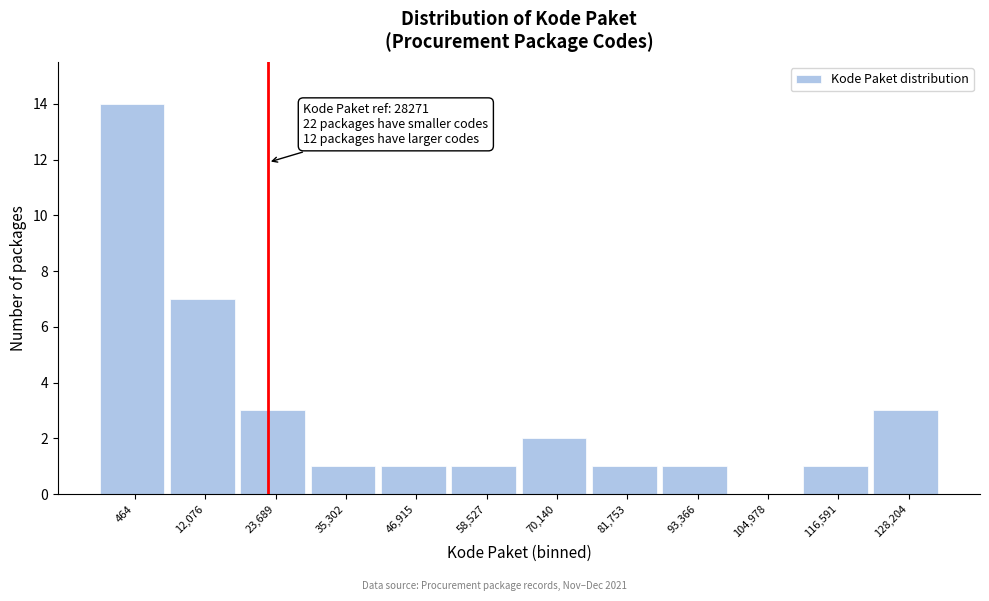

Reading left to right, list all the values displayed in this chart.

464=14	12,076=7	23,689=3	35,302=1	46,915=1	58,527=1	70,140=2	81,753=1	93,366=1	104,978=0	116,591=1	128,204=3